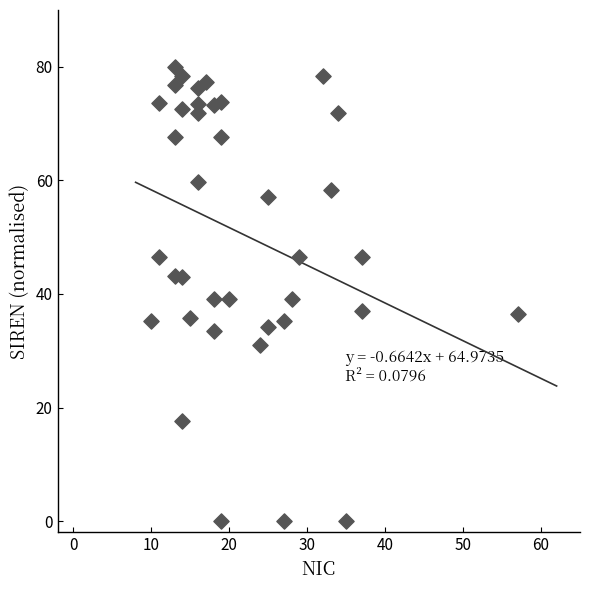

What is the range of Y values (max minus min)?

80.0